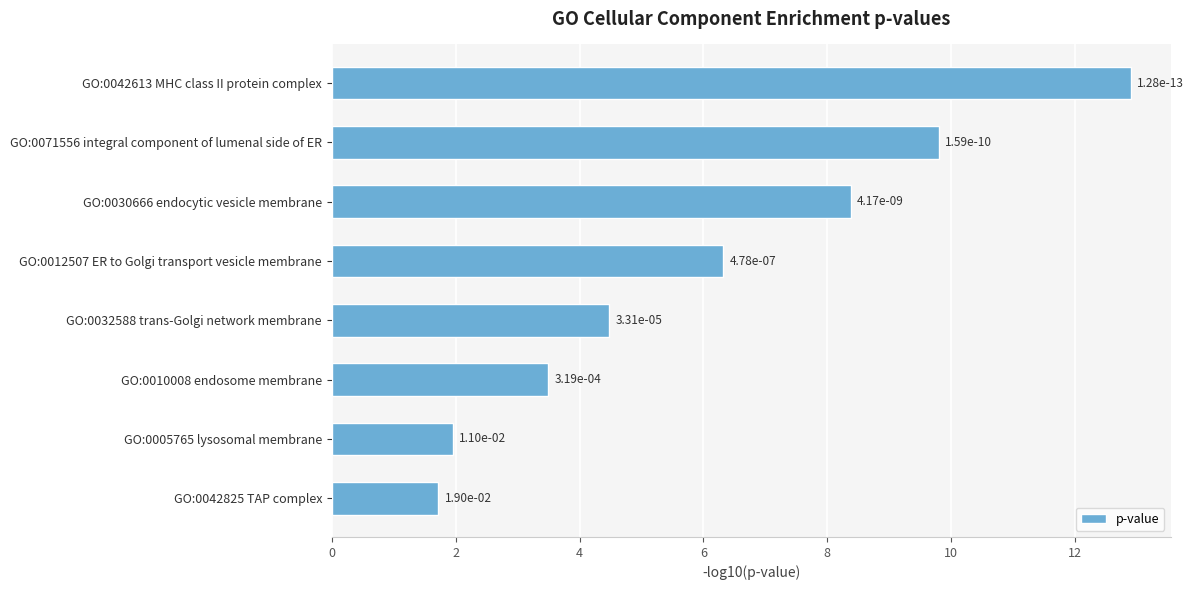

How many bars are there in total?

8